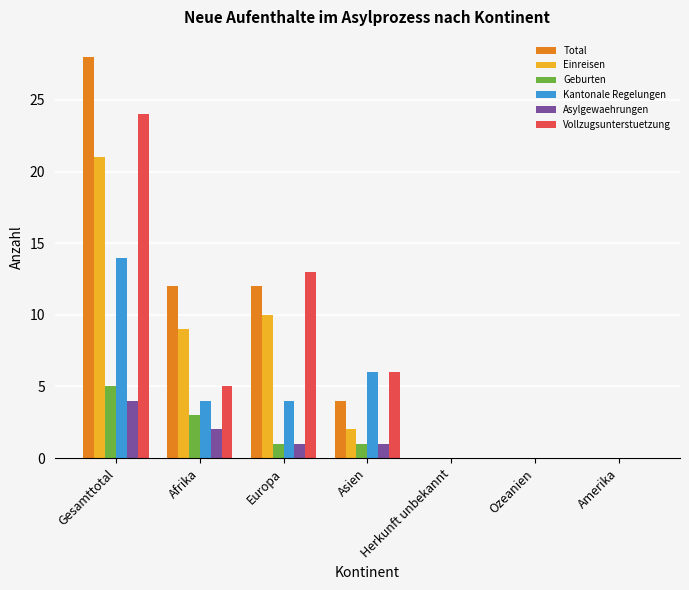

What is the maximum value shown in the chart?

28